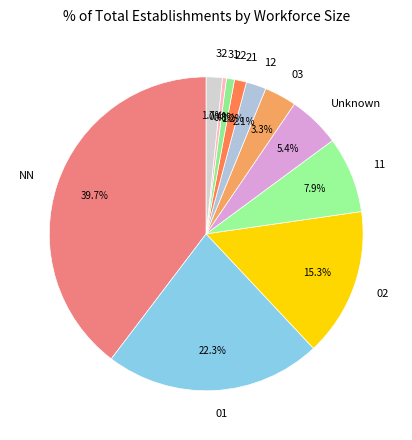

How many segments does this pie chart have?

11